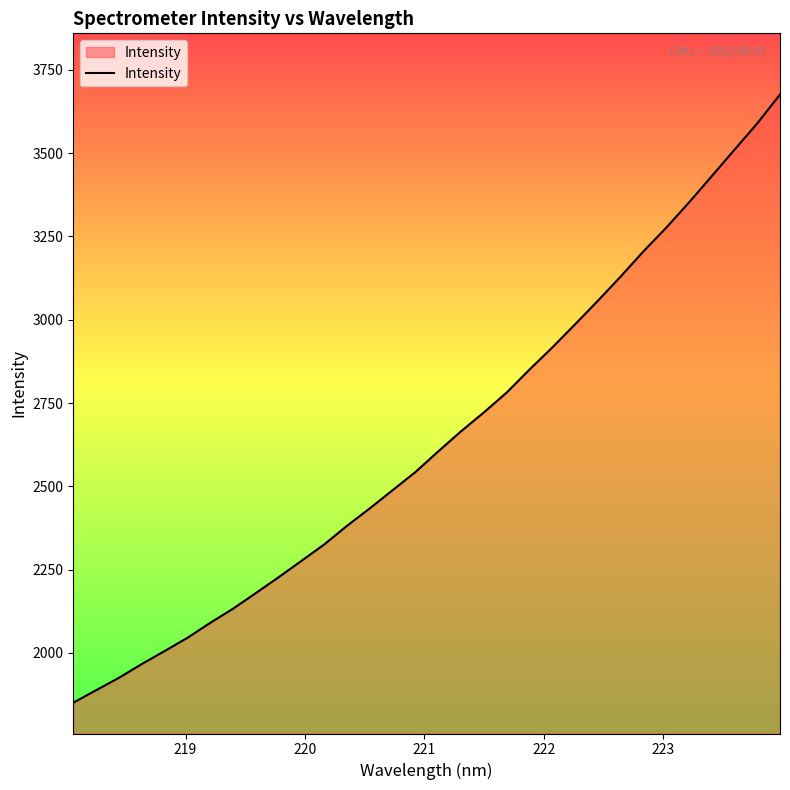

What is the minimum value shown in the chart?

1850.5